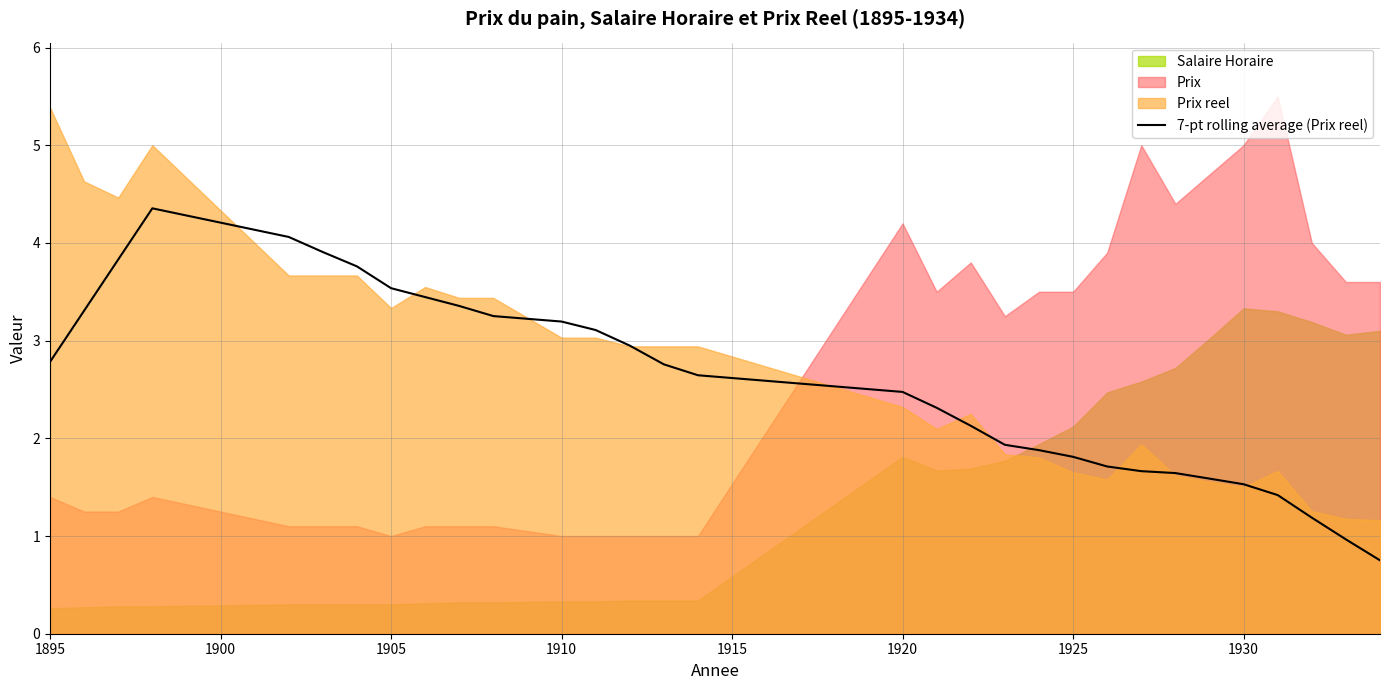

Is it true that 7-pt rolling average (Prix reel) equals 2.8 at 1895?

True